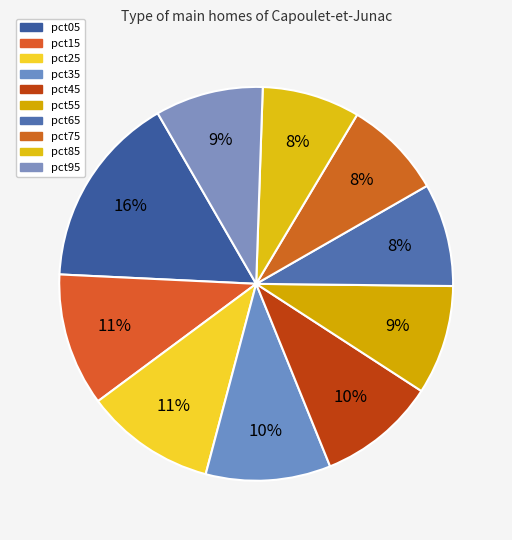

Count the number of slices in the pie.

10